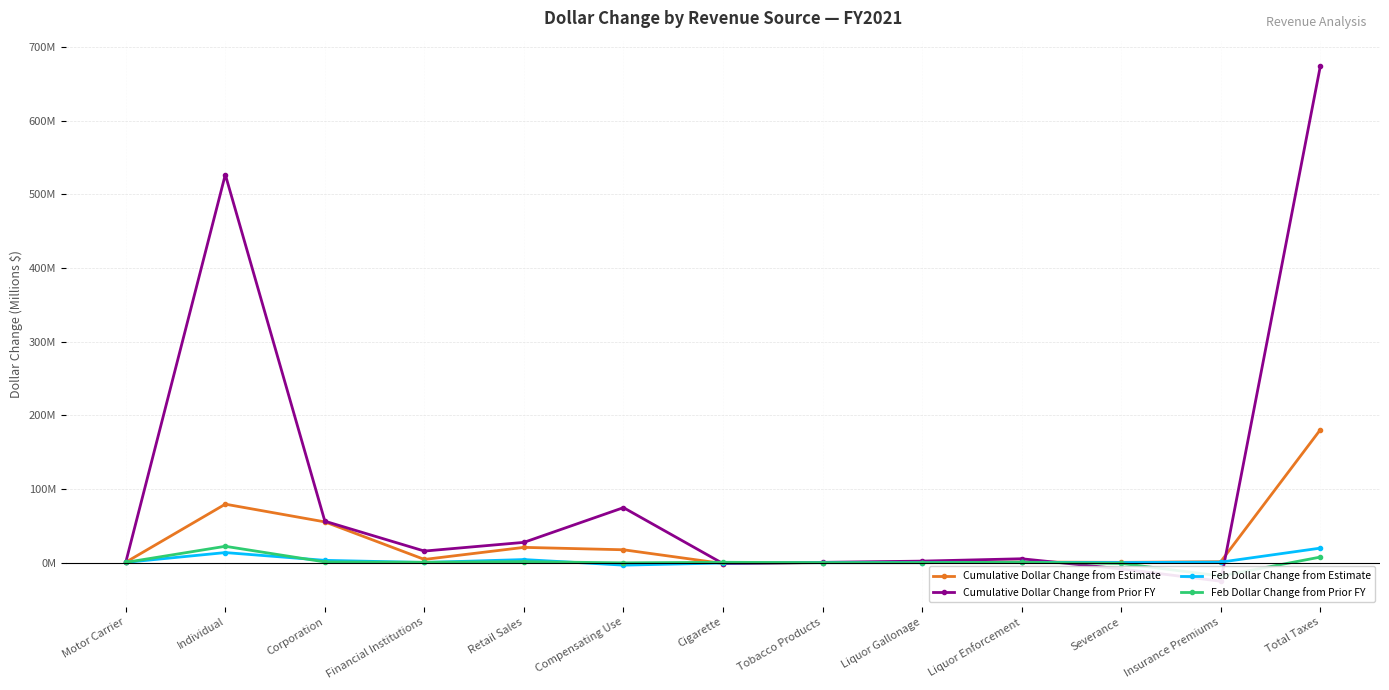

Which series changed the most between Liquor Gallonage and Insurance Premiums?

Cumulative Dollar Change from Prior FY